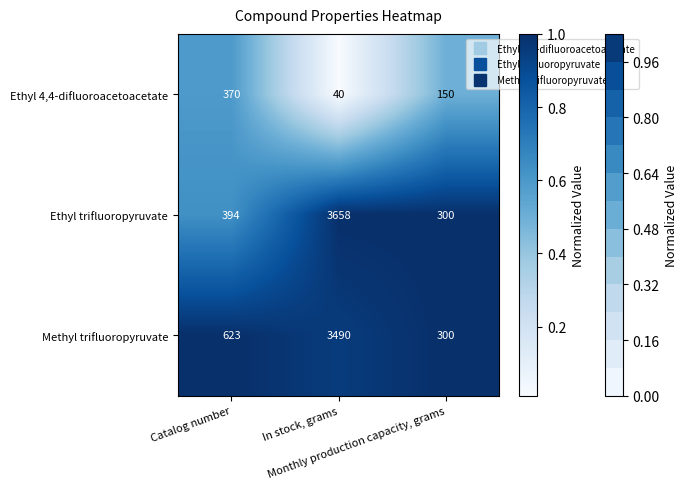

Which series has the widest spread of values?

Ethyl trifluoropyruvate